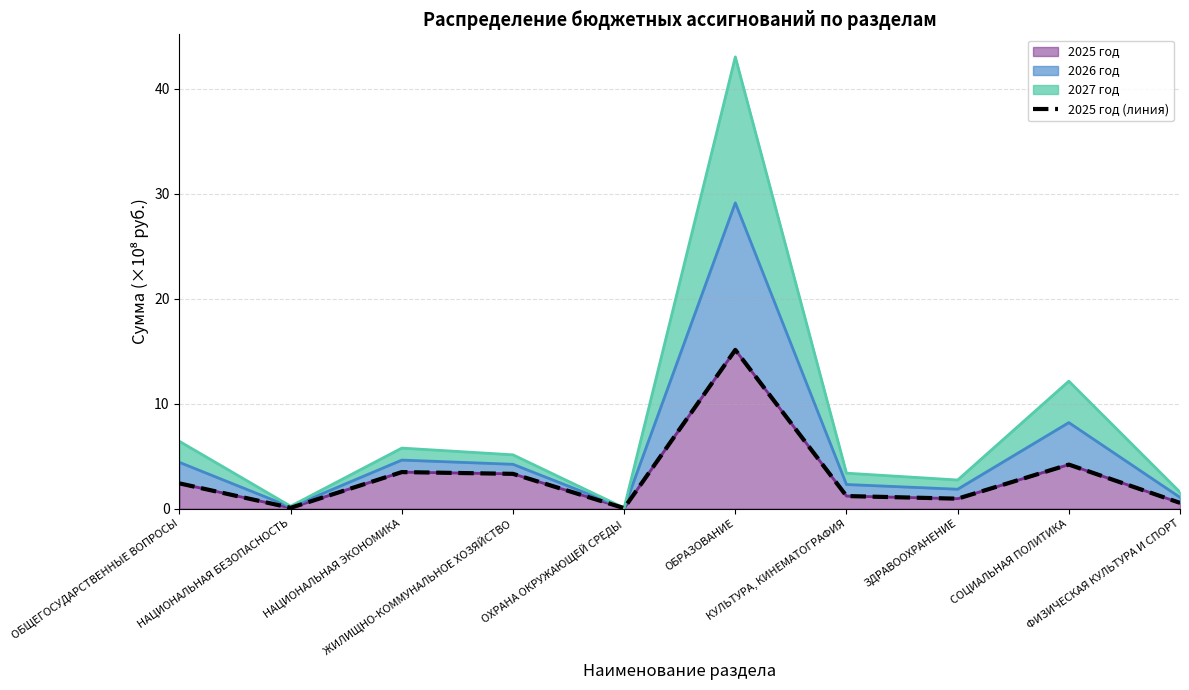

What is the ratio of the value at НАЦИОНАЛЬНАЯ БЕЗОПАСНОСТЬ to the value at КУЛЬТУРА, КИНЕМАТОГРАФИЯ?

0.1